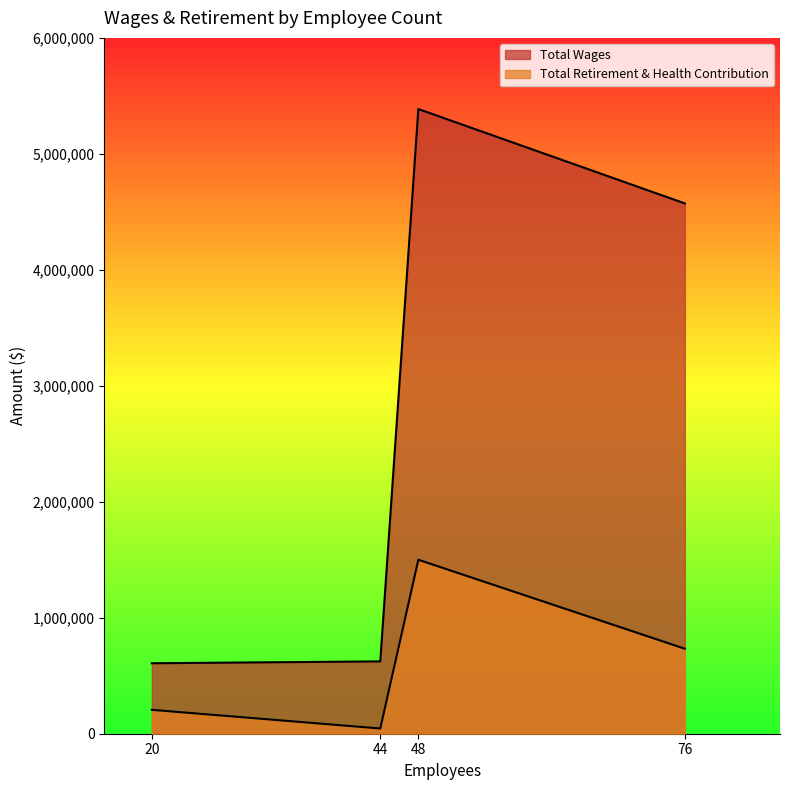

How many points are higher than both their immediate neighbors (excluding endpoints)?

1